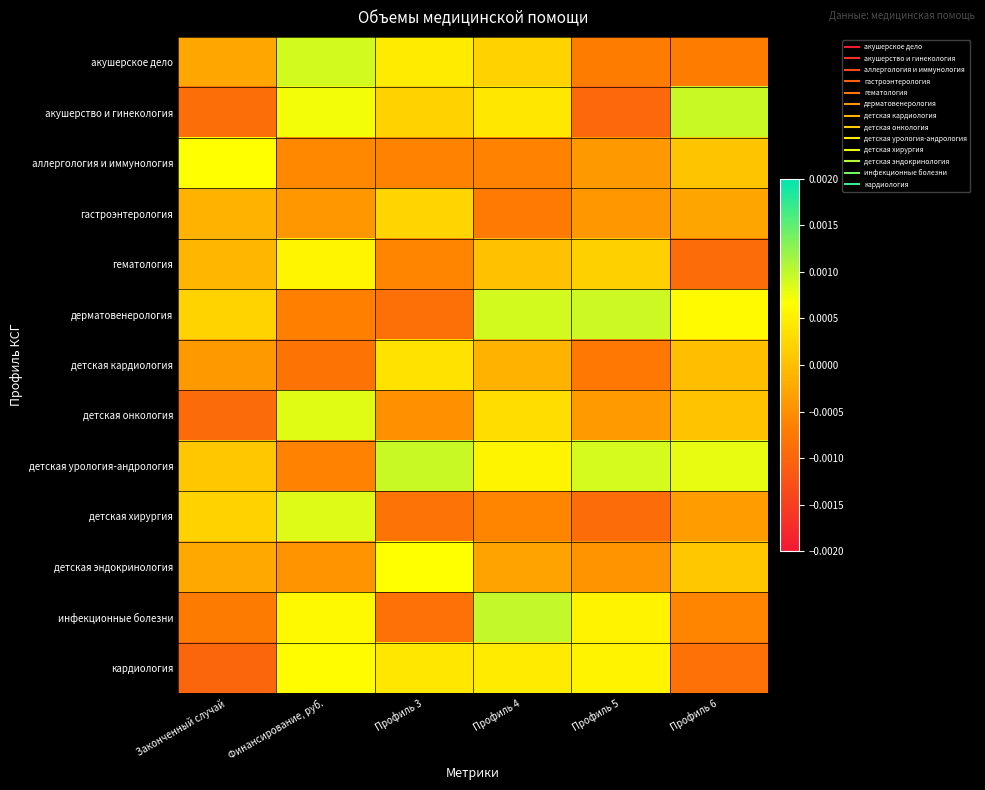

Reading right to left, transcribe all the data shown in this chart.

акушерское дело: Профиль 6=-0.0	Профиль 5=-0.0	Профиль 4=0.0	Профиль 3=0.0	Финансирование, руб.=0.0	Законченный случай=-0.0
акушерство и гинекология: Профиль 6=0.0	Профиль 5=-0.0	Профиль 4=0.0	Профиль 3=0.0	Финансирование, руб.=0.0	Законченный случай=-0.0
аллергология и иммунология: Профиль 6=0.0	Профиль 5=-0.0	Профиль 4=-0.0	Профиль 3=-0.0	Финансирование, руб.=-0.0	Законченный случай=0.0
гастроэнтерология: Профиль 6=-0.0	Профиль 5=-0.0	Профиль 4=-0.0	Профиль 3=0.0	Финансирование, руб.=-0.0	Законченный случай=-0.0
гематология: Профиль 6=-0.0	Профиль 5=0.0	Профиль 4=0.0	Профиль 3=-0.0	Финансирование, руб.=0.0	Законченный случай=-0.0
дерматовенерология: Профиль 6=0.0	Профиль 5=0.0	Профиль 4=0.0	Профиль 3=-0.0	Финансирование, руб.=-0.0	Законченный случай=0.0
детская кардиология: Профиль 6=-0.0	Профиль 5=-0.0	Профиль 4=-0.0	Профиль 3=0.0	Финансирование, руб.=-0.0	Законченный случай=-0.0
детская онкология: Профиль 6=0.0	Профиль 5=-0.0	Профиль 4=0.0	Профиль 3=-0.0	Финансирование, руб.=0.0	Законченный случай=-0.0
детская урология-андрология: Профиль 6=0.0	Профиль 5=0.0	Профиль 4=0.0	Профиль 3=0.0	Финансирование, руб.=-0.0	Законченный случай=0.0
детская хирургия: Профиль 6=-0.0	Профиль 5=-0.0	Профиль 4=-0.0	Профиль 3=-0.0	Финансирование, руб.=0.0	Законченный случай=0.0
детская эндокринология: Профиль 6=0.0	Профиль 5=-0.0	Профиль 4=-0.0	Профиль 3=0.0	Финансирование, руб.=-0.0	Законченный случай=-0.0
инфекционные болезни: Профиль 6=-0.0	Профиль 5=0.0	Профиль 4=0.0	Профиль 3=-0.0	Финансирование, руб.=0.0	Законченный случай=-0.0
кардиология: Профиль 6=-0.0	Профиль 5=0.0	Профиль 4=0.0	Профиль 3=0.0	Финансирование, руб.=0.0	Законченный случай=-0.0